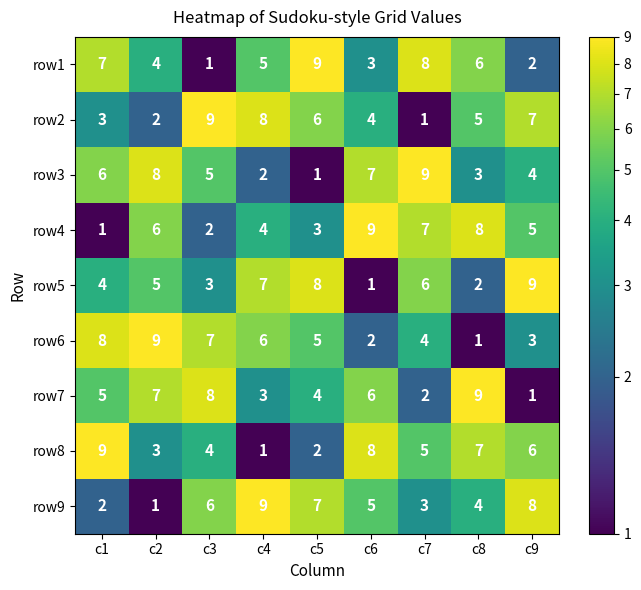

What is the sum of all row1 values?

45